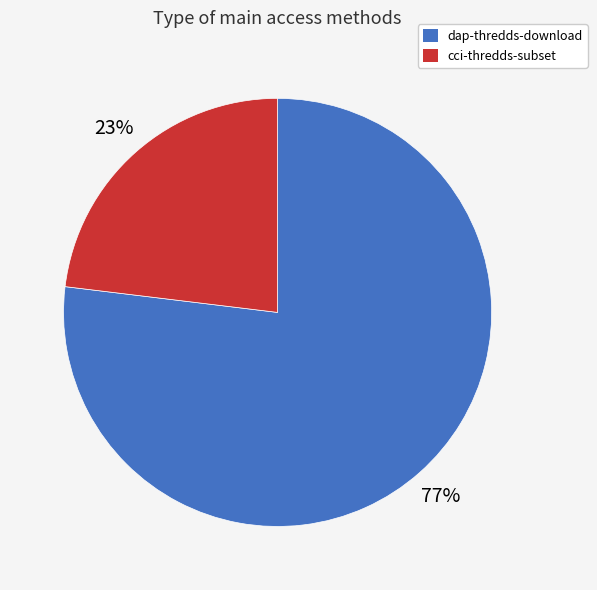

Is the sum of dap-thredds-download and cci-thredds-subset greater than half?

Yes